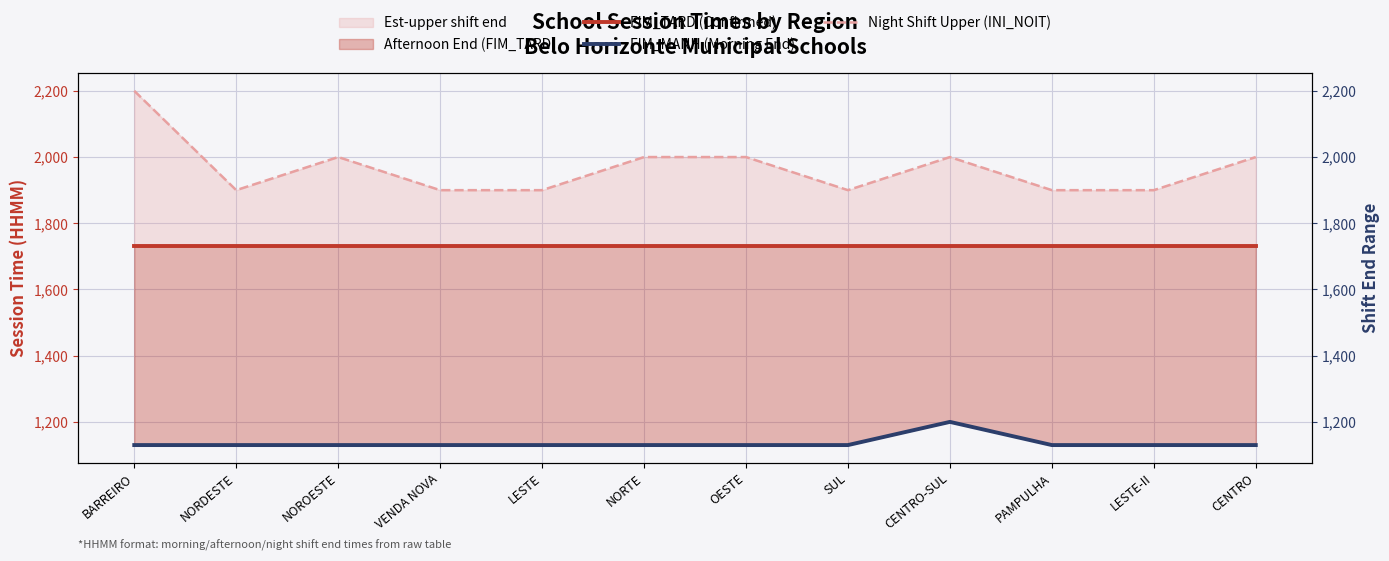

What is the sum of all FIM_TARD (Confirmed) values?

20760